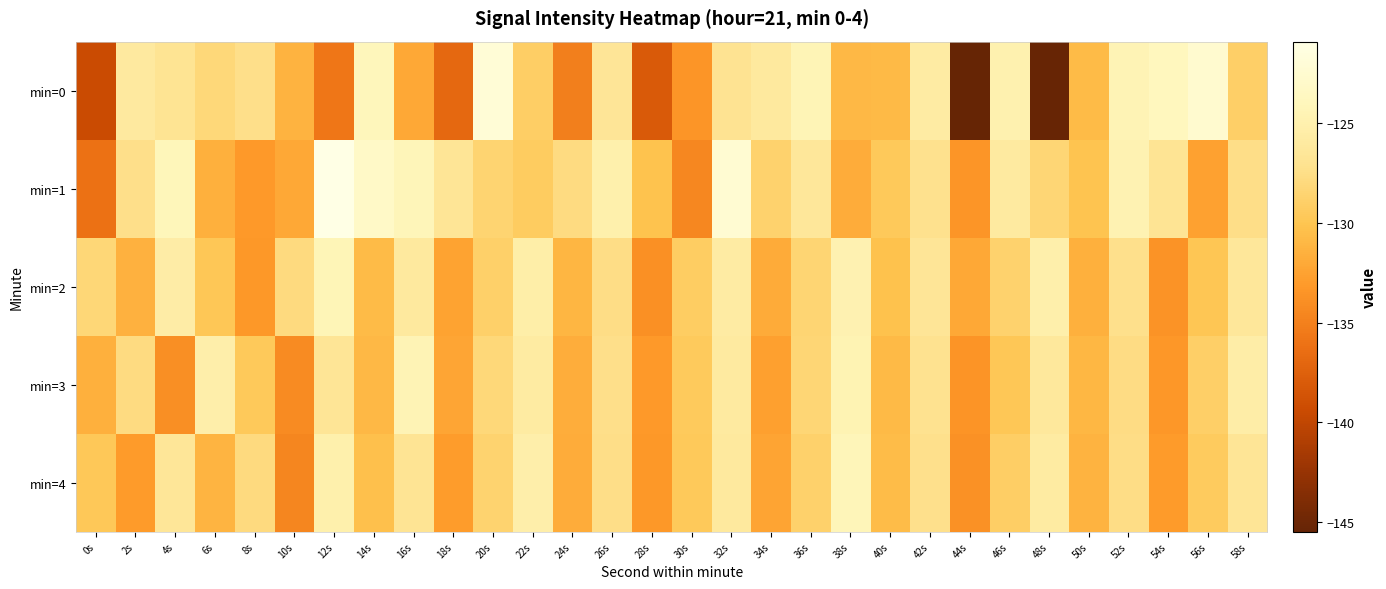

Between 24s and 18s, which is larger?

24s